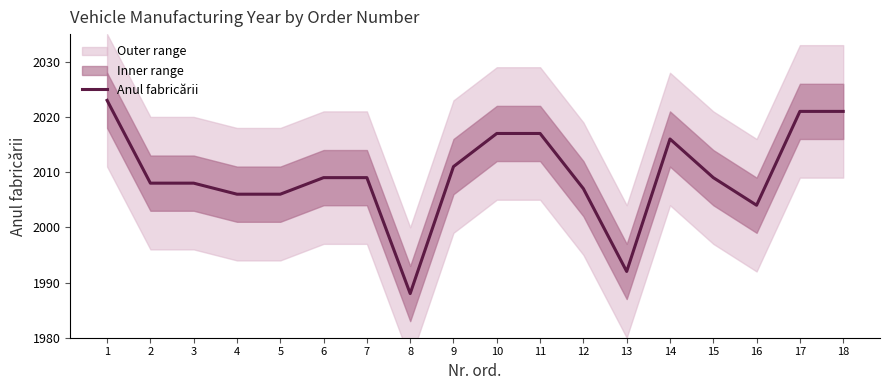

Where does the data first go above 2009?

1